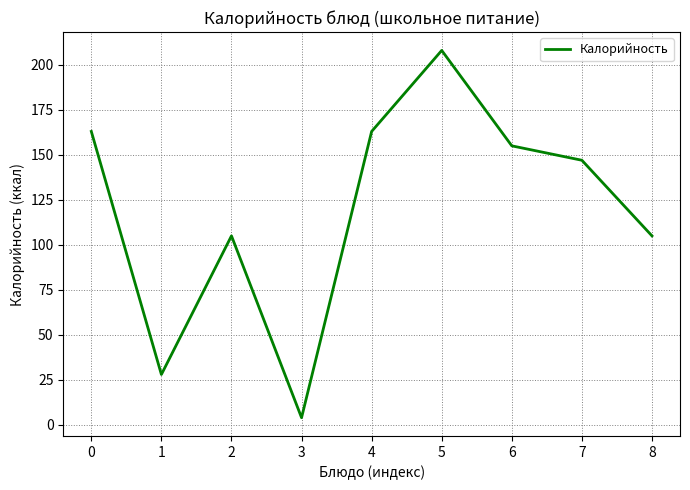

What value does the data have at 7?

147